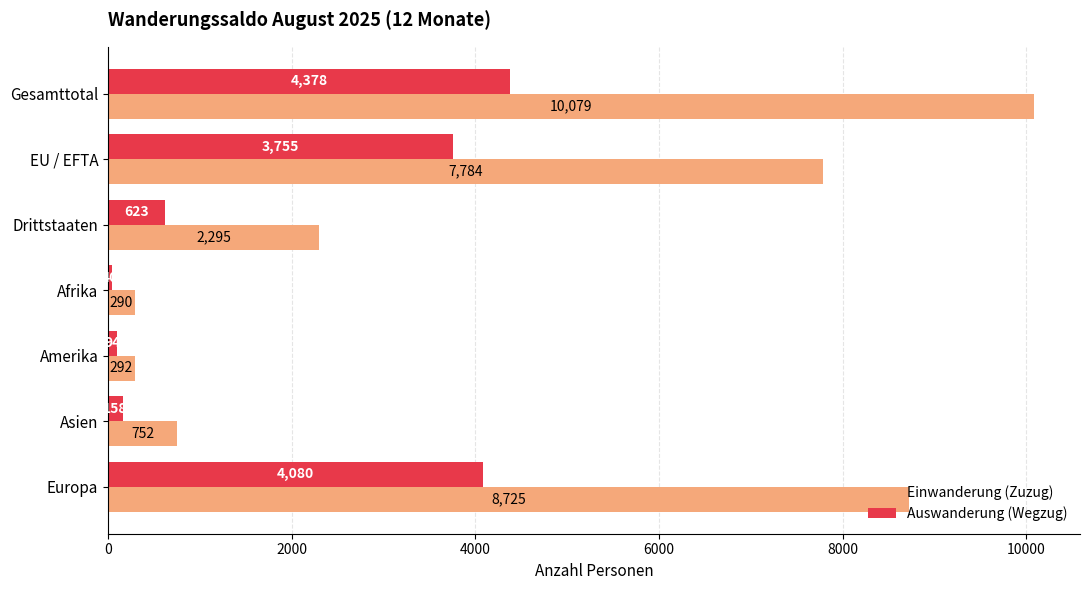

What is the average value of the Einwanderung (Zuzug) series?

4317